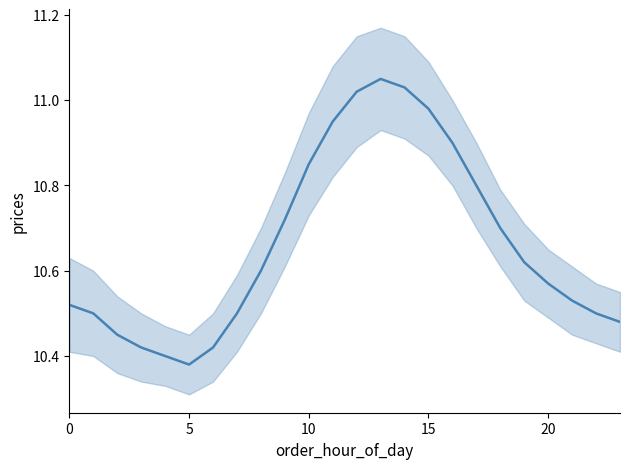

How many data points does each series have?

24